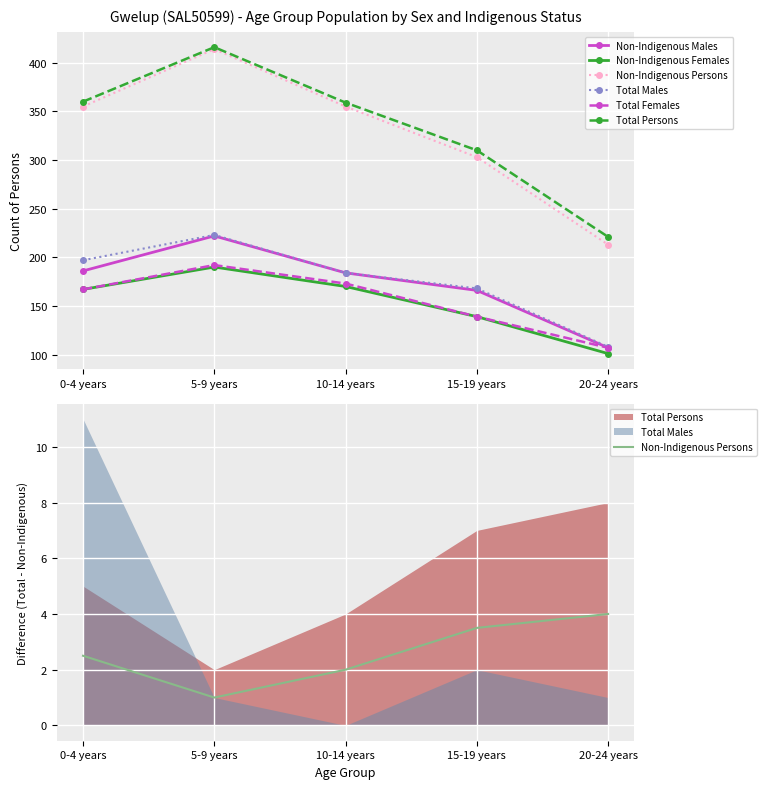

At which label does Non-Indigenous Persons reach its peak?

20-24 years